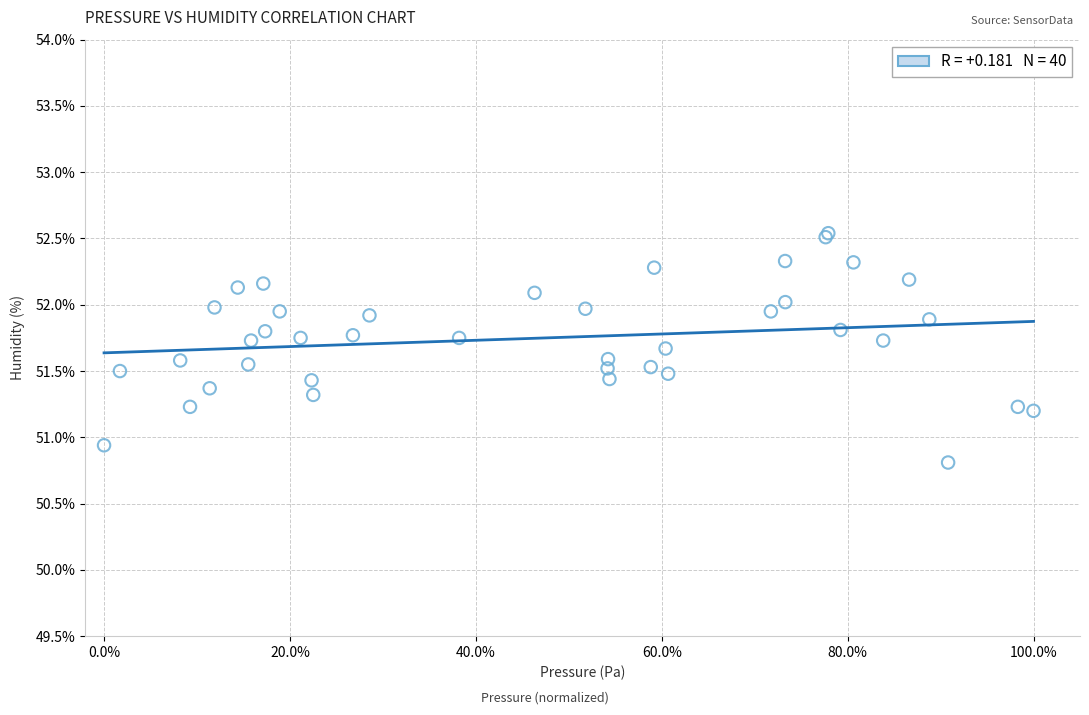

What Y value in the scatter plot is closest to 51?

50.9